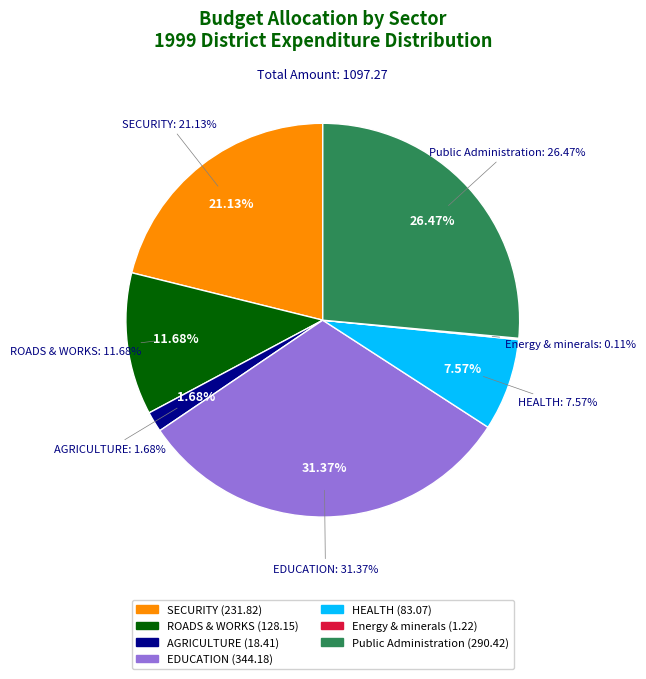

Which slice is the largest?

EDUCATION